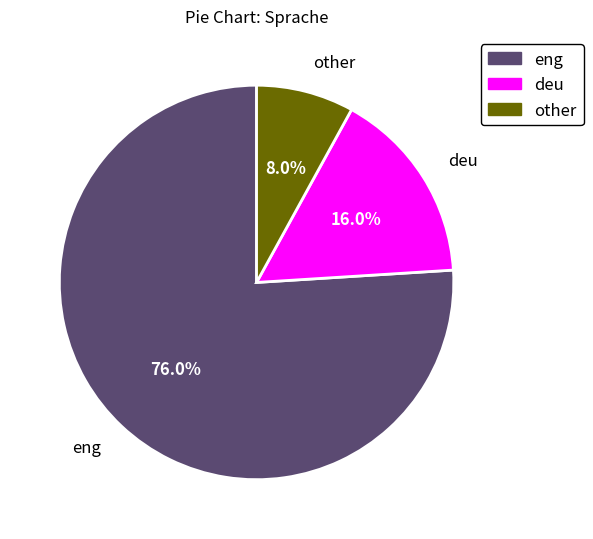

Do eng and deu together represent more than half of the pie?

Yes